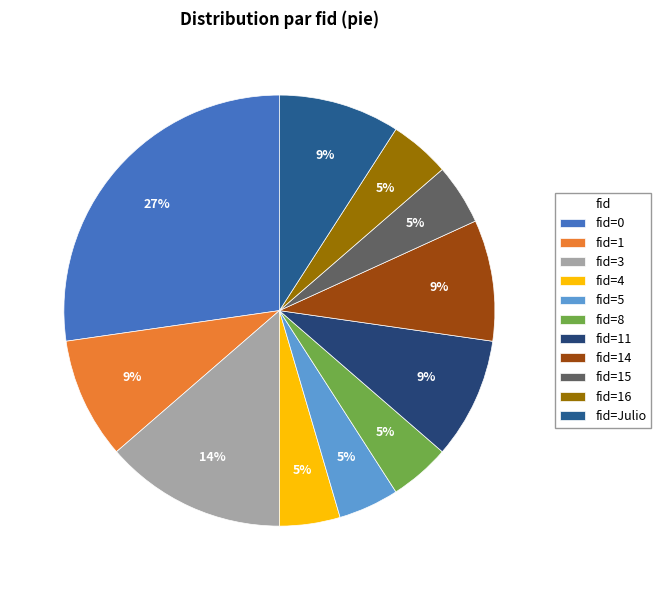

How many slices are in this pie chart?

11